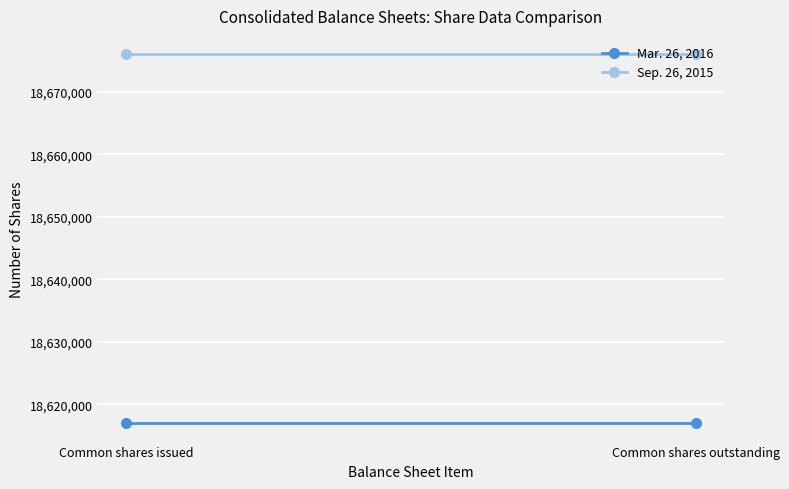

What are all the series names shown in the legend?

Mar. 26, 2016, Sep. 26, 2015